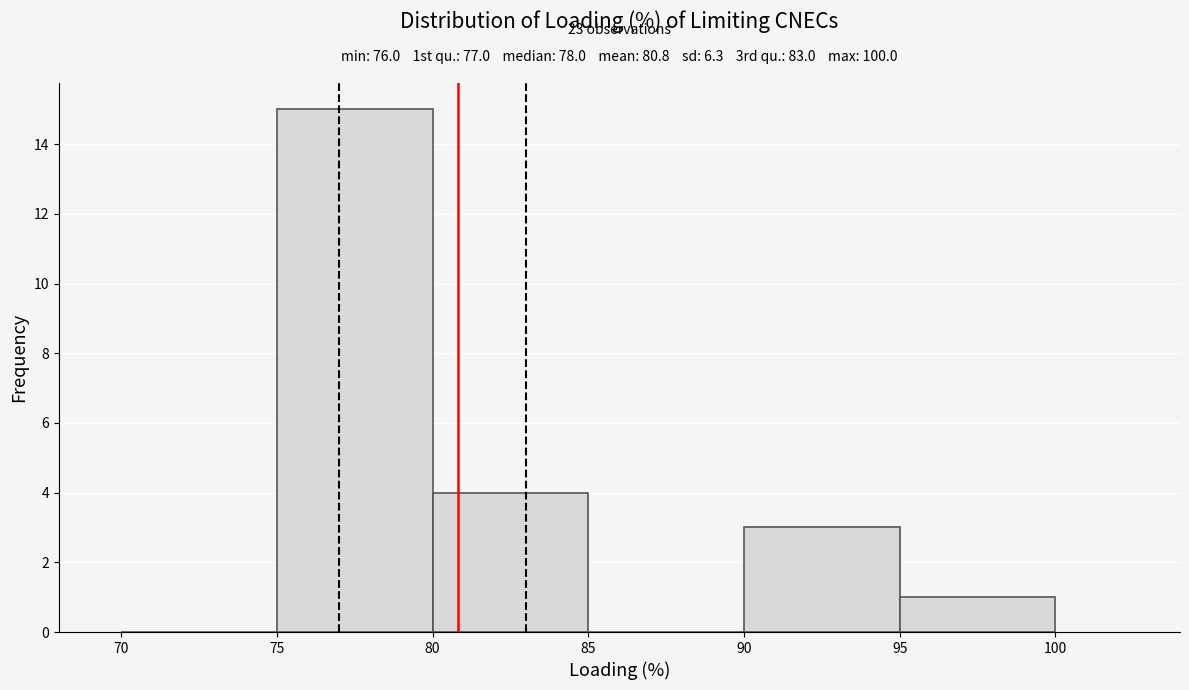

Which range on the x-axis has the tallest bar?

75 to 80